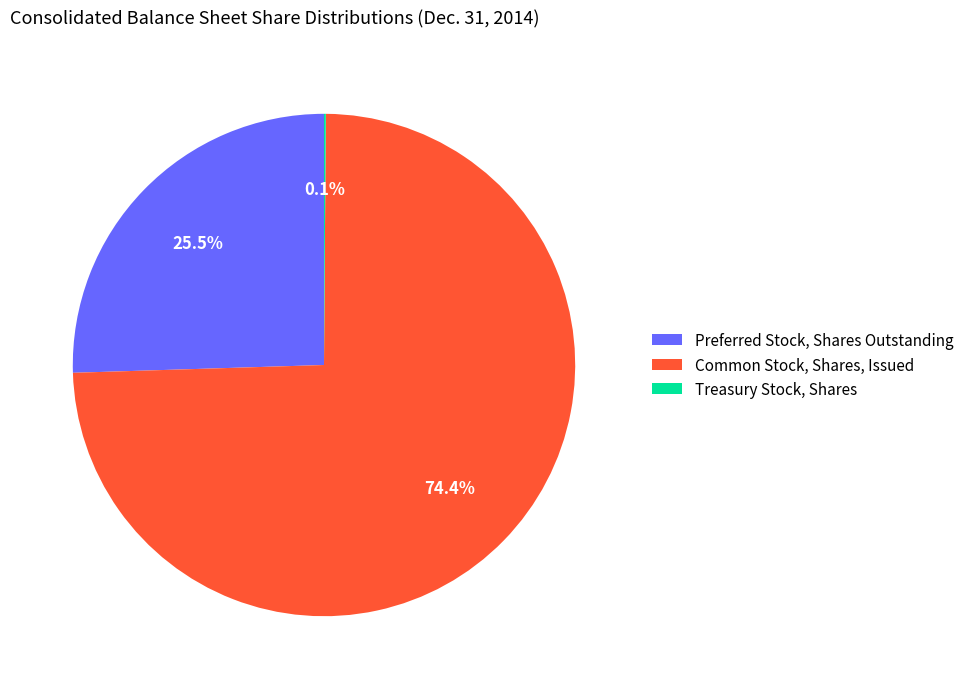

Is Preferred Stock, Shares Outstanding the majority of the pie?

No